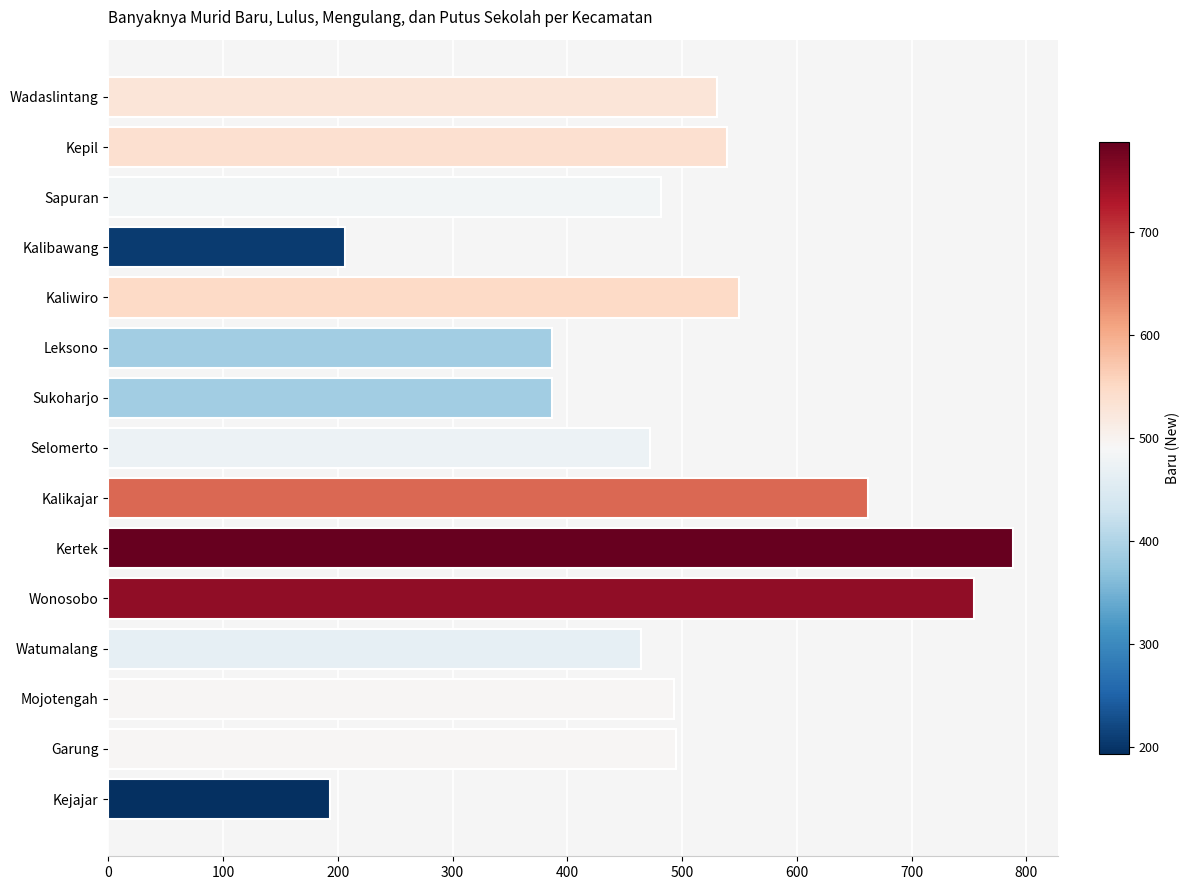

How many values are below 493?

7